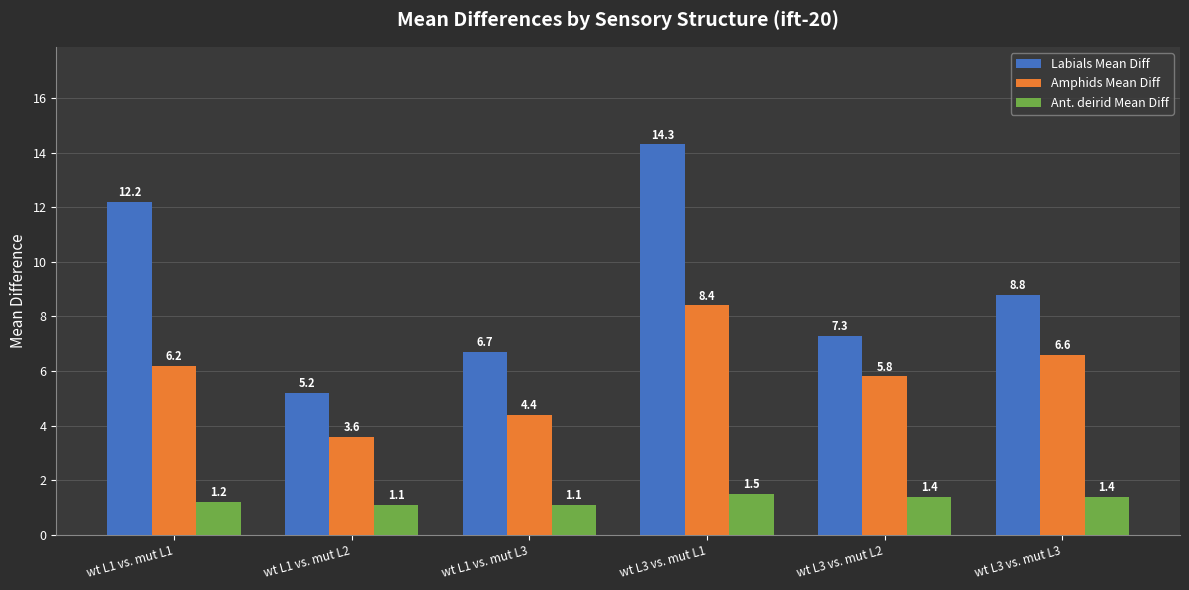

What value does the Labials Mean Diff series have at wt L1 vs. mut L3?

6.7